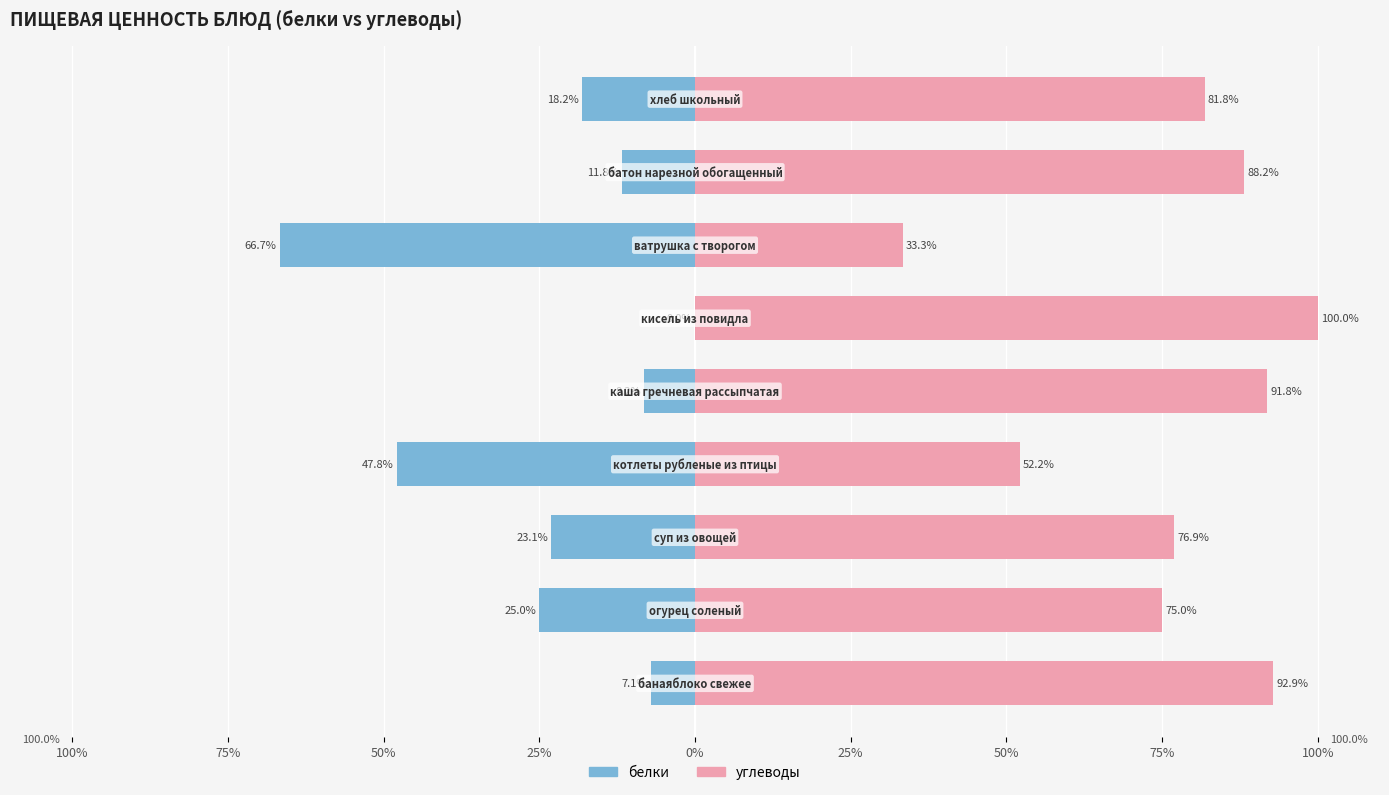

The белки series shows -18.2 at 100%. True or false?

True